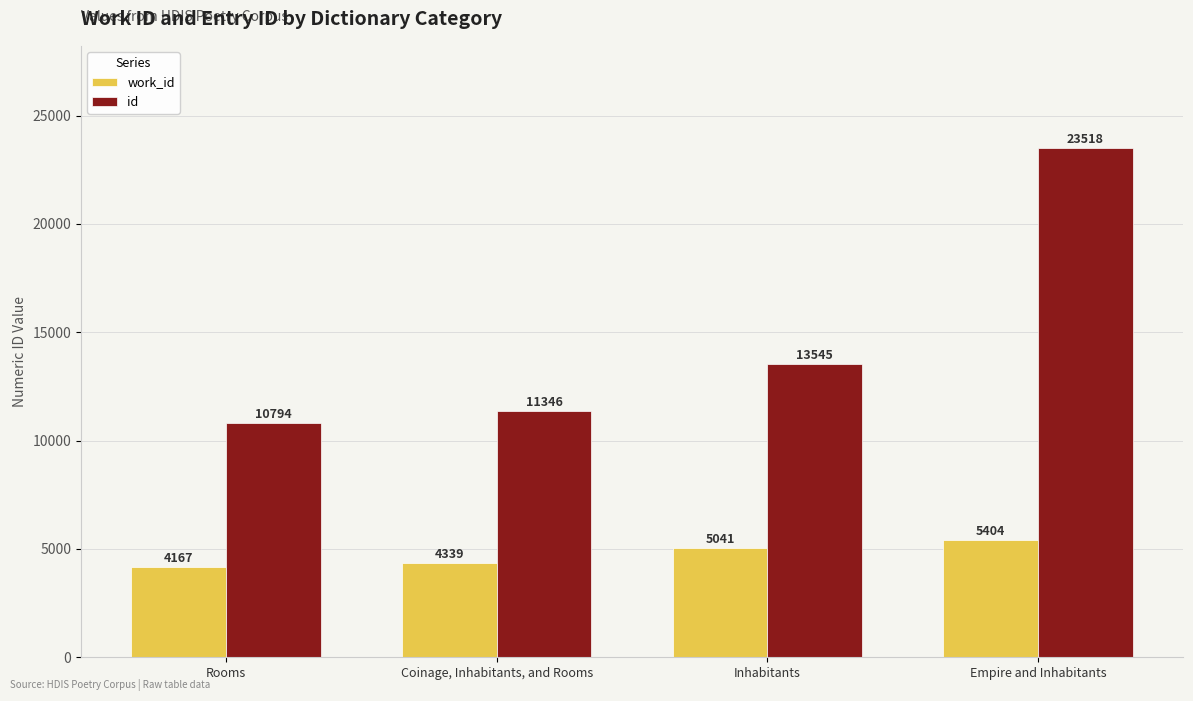

At which category is the sum across all series the highest?

Empire and Inhabitants